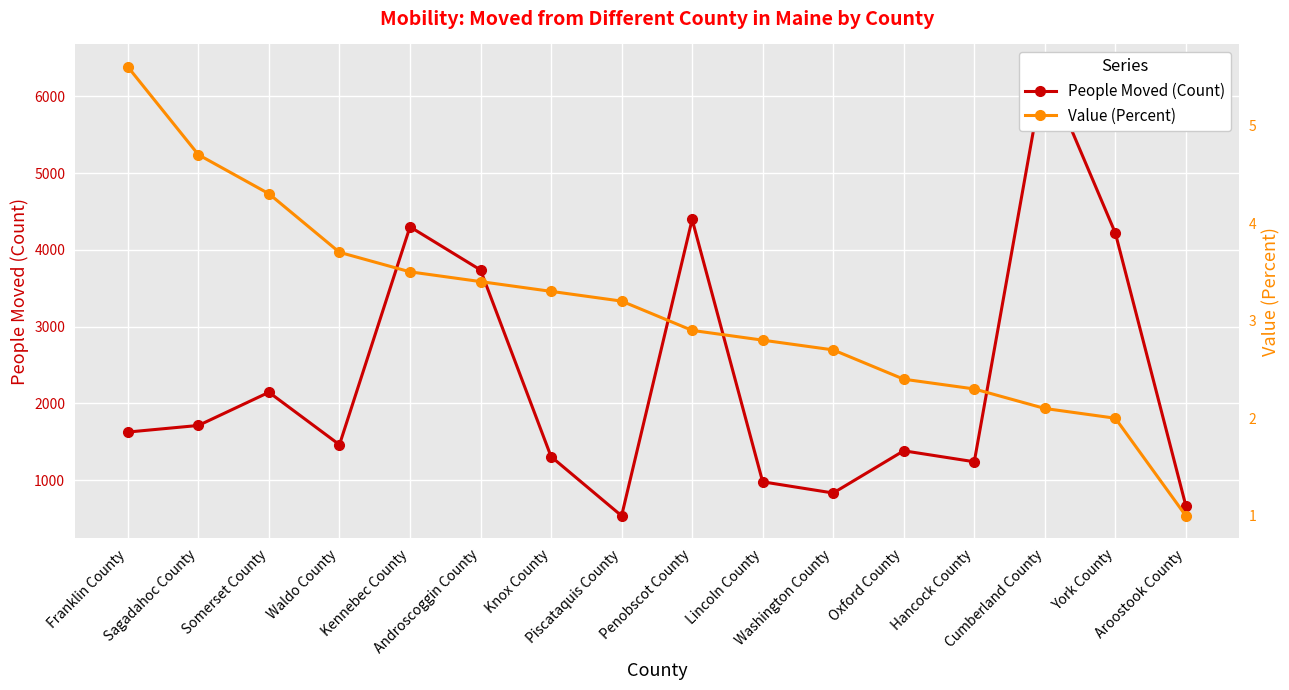

What position from the right is Lincoln County?

7